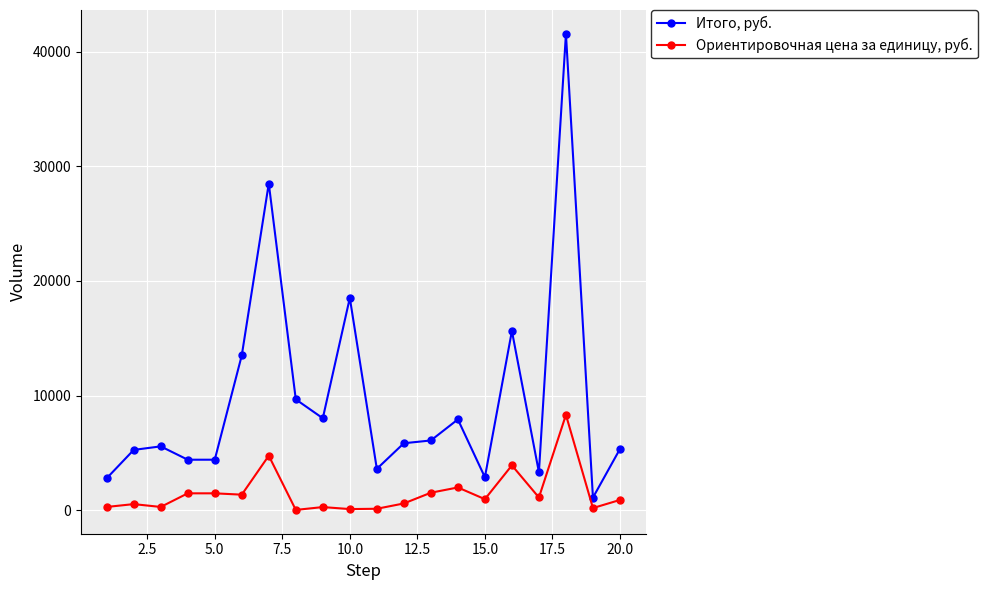

What are all the series names shown in the legend?

Итого, руб., Ориентировочная цена за единицу, руб.